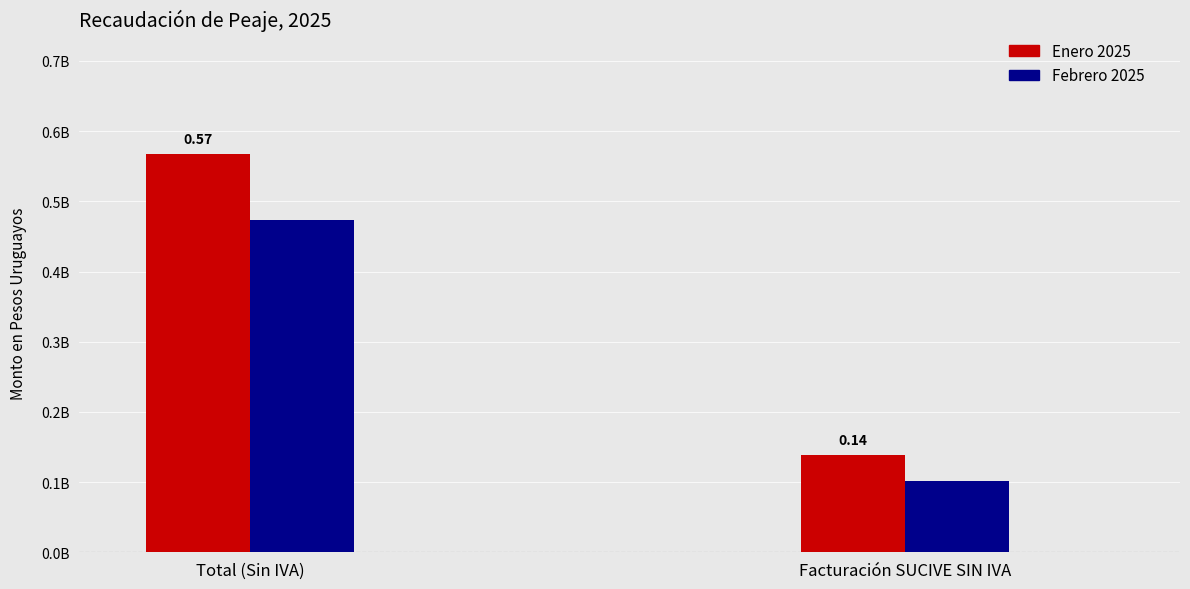

The value of Enero 2025 at Total (Sin IVA) is 567903309.6. True or false?

True